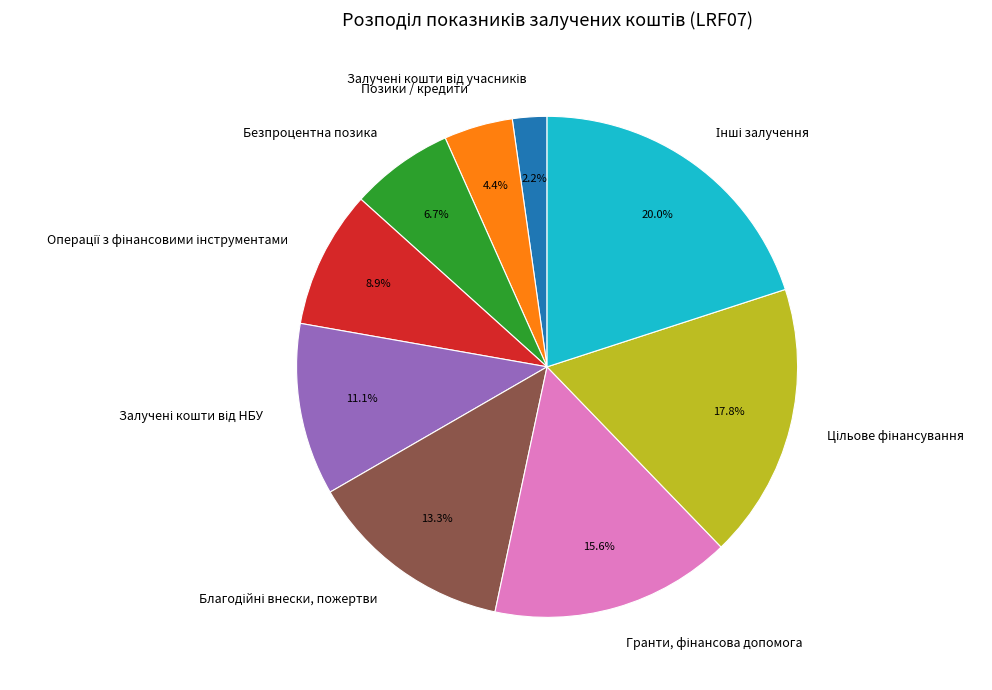

How many slices are in this pie chart?

9